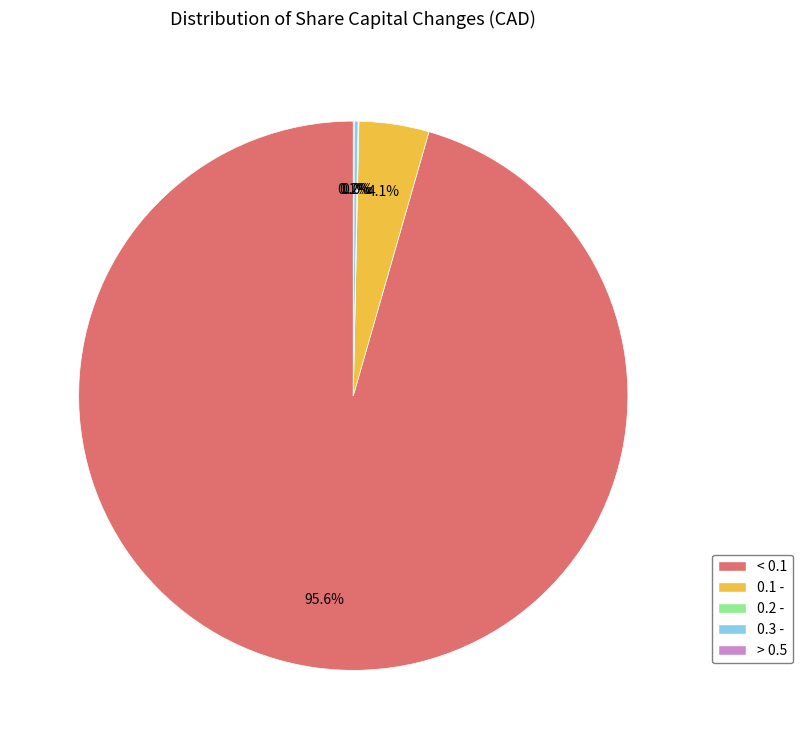

Is there a majority slice in this chart?

Yes